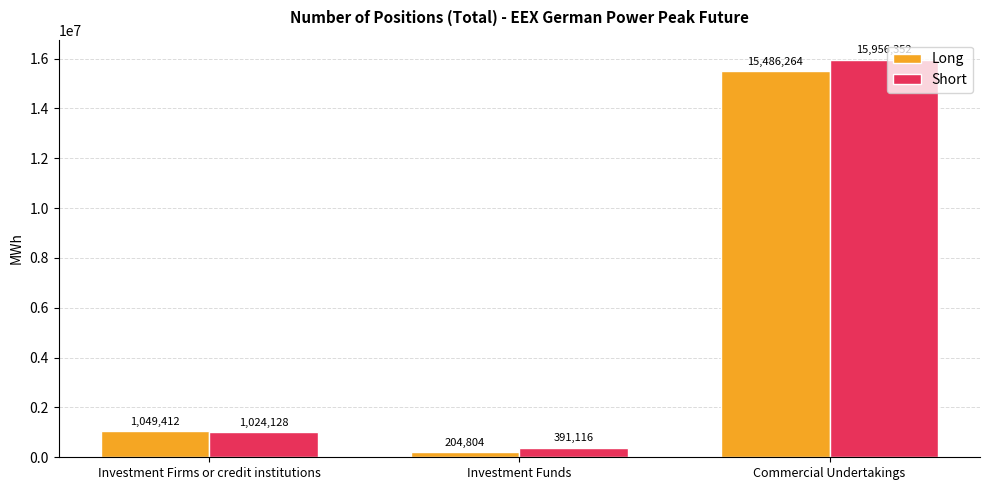

What position from the right is Investment Firms or credit institutions?

3